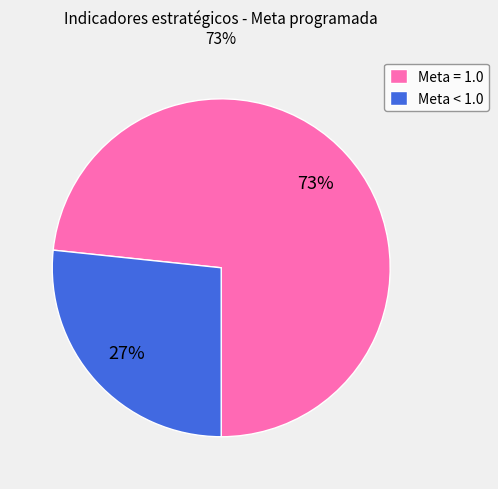

To the nearest percent, what portion does Meta < 1.0 represent?

27%